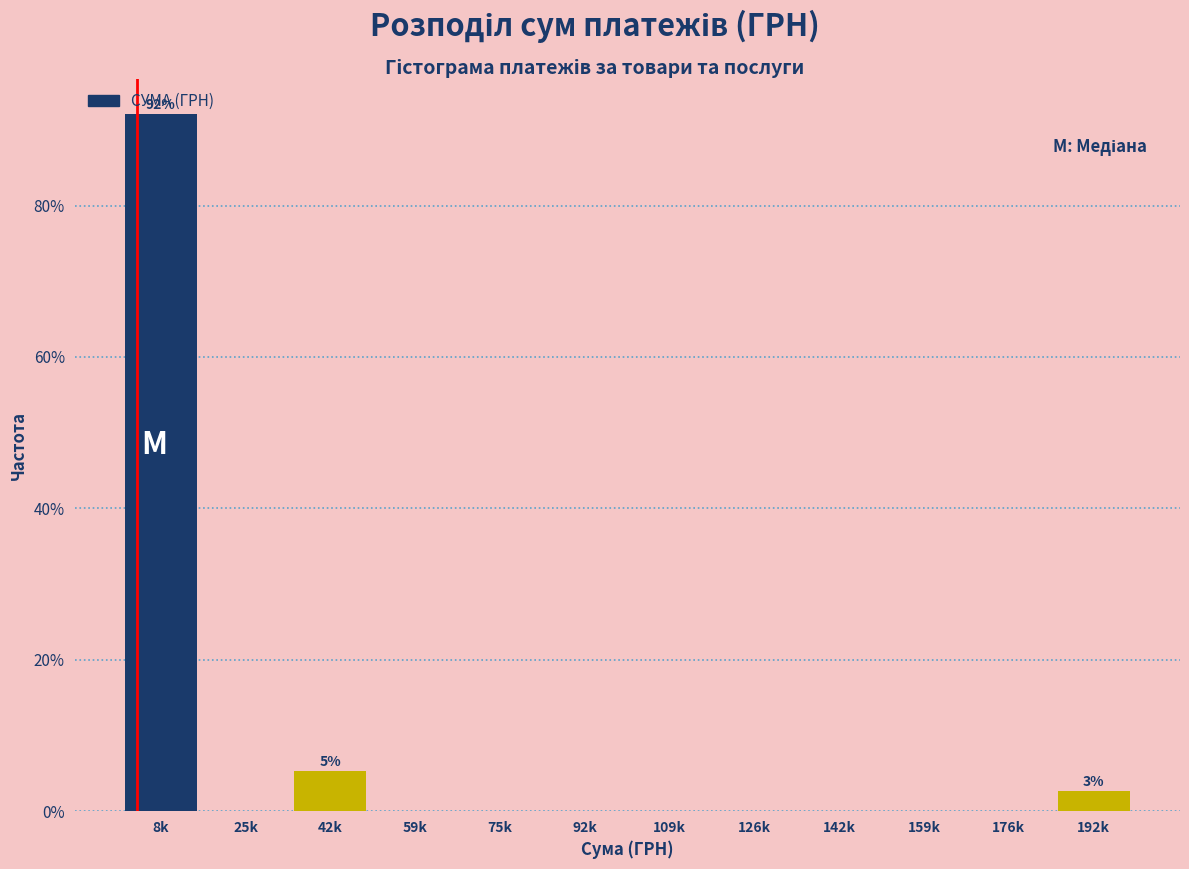

Between 25k and 42k, which is larger?

42k